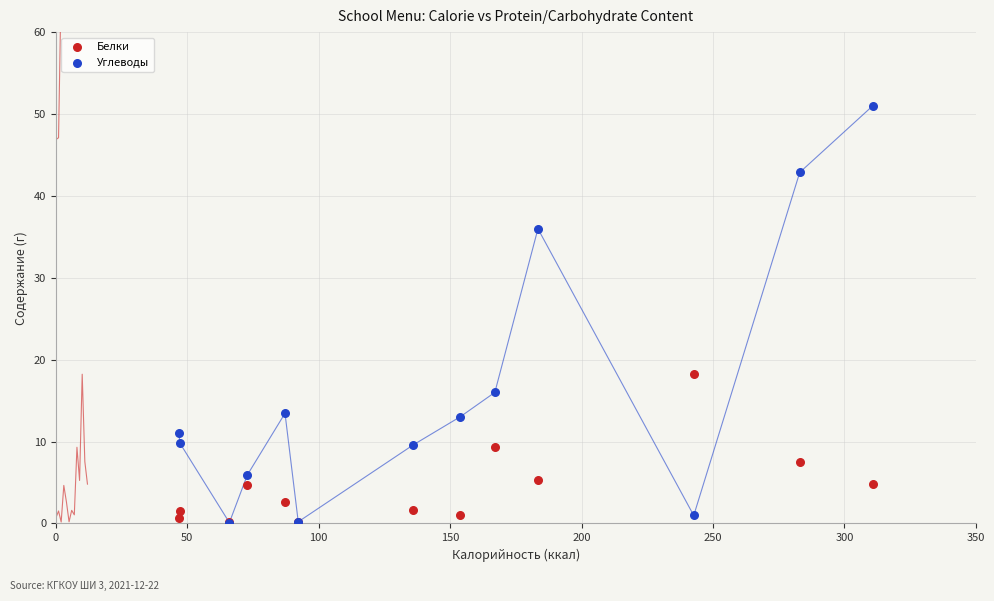

In the Углеводы series, what Y value is closest to 25?

16.0